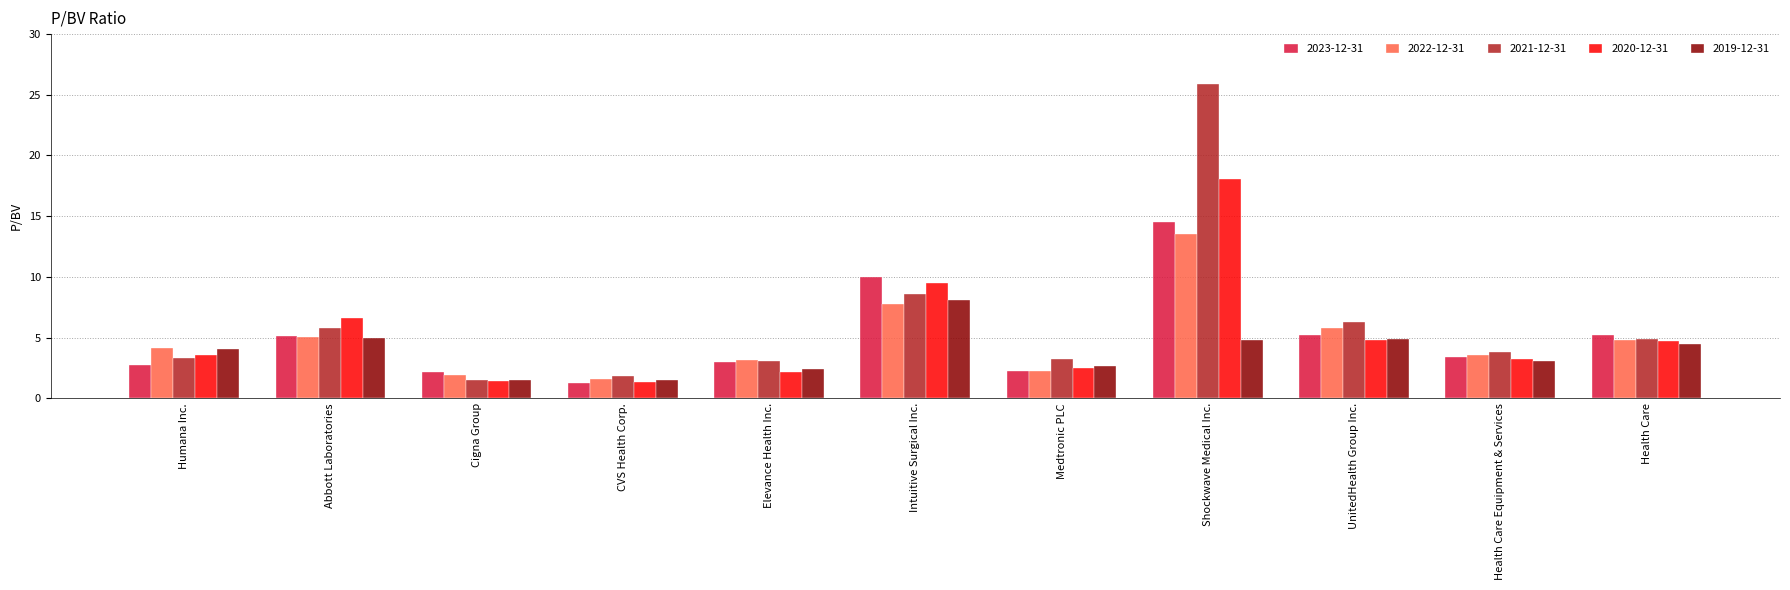

What position from the right is Humana Inc.?

11